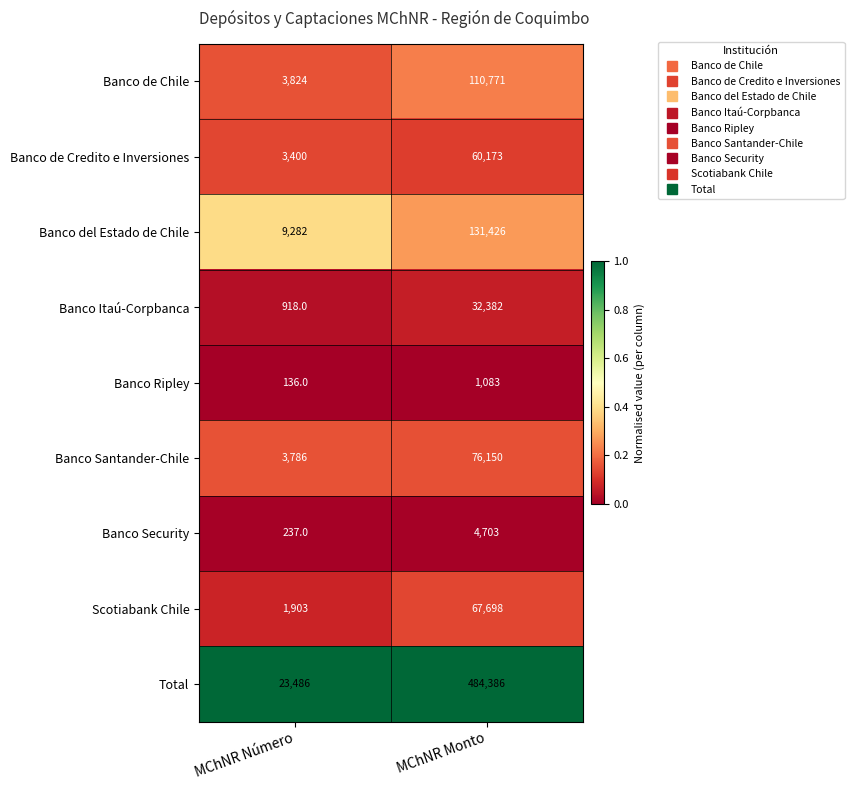

Reading left to right, transcribe all the data shown in this chart.

Banco de Chile: 3824	110771
Banco de Credito e Inversiones: 3400	60173
Banco del Estado de Chile: 9282	131426
Banco Itaú-Corpbanca: 918	32382
Banco Ripley: 136	1083
Banco Santander-Chile: 3786	76150
Banco Security: 237	4703
Scotiabank Chile: 1903	67698
Total: 23486	484386